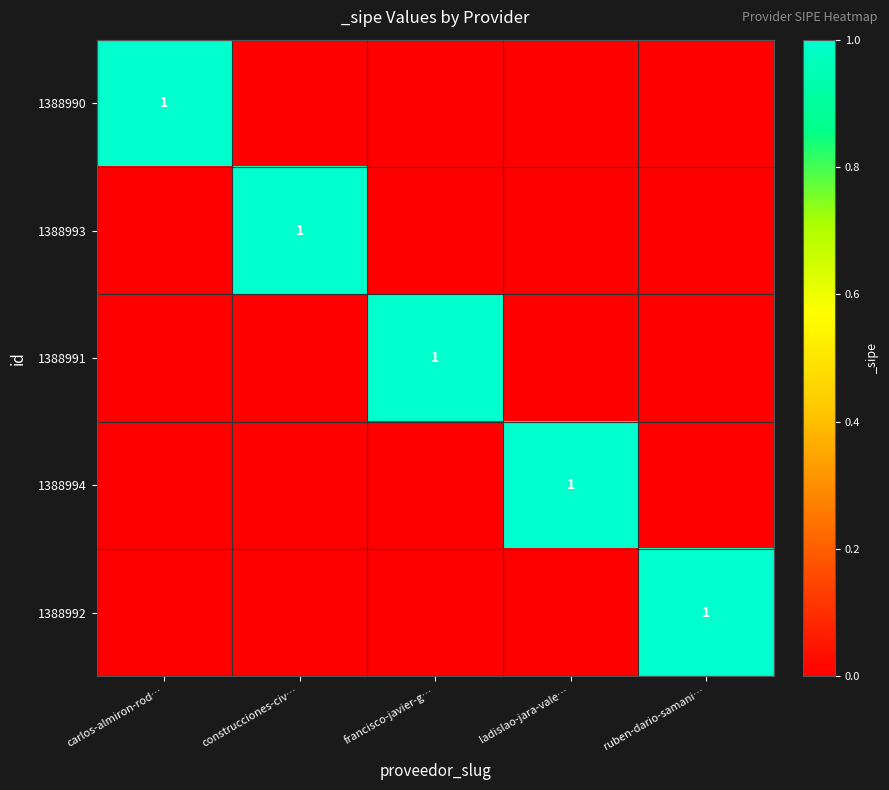

At which category does the chart reach its peak across all series?

carlos-almiron-rod…